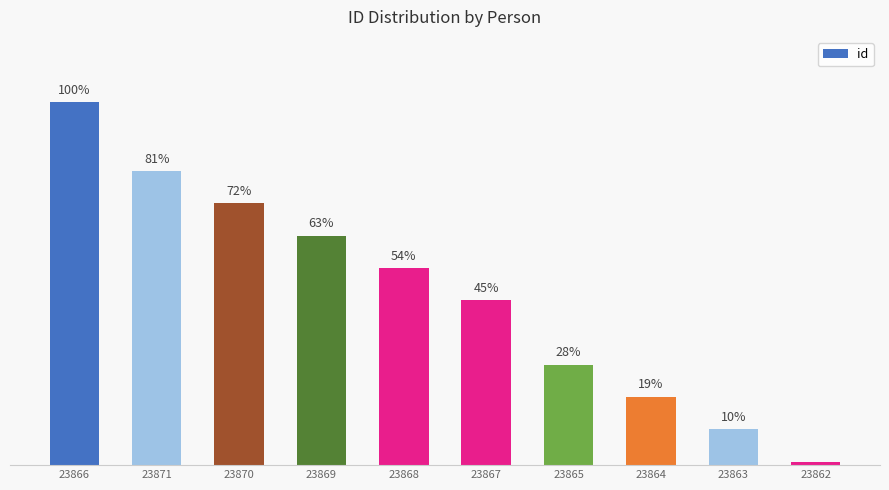

Which has a higher value, 23865 or 23868?

23868